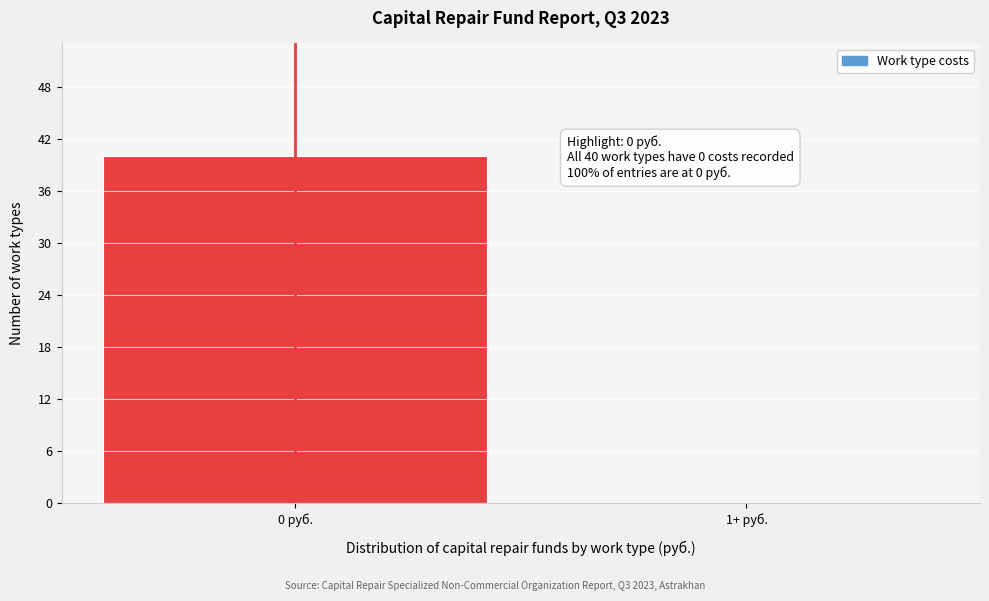

Reading left to right, extract all data points from this chart.

0 руб.=40	1+ руб.=0